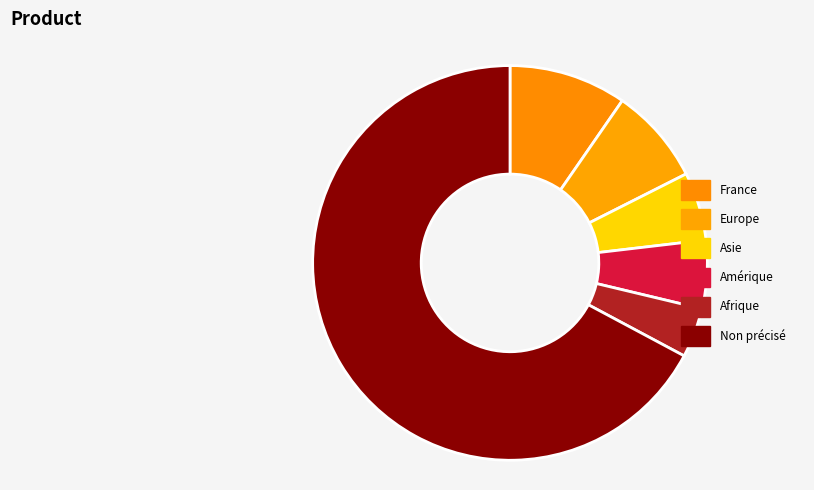

What percentage do Amérique and Non précisé together represent?

72.8%